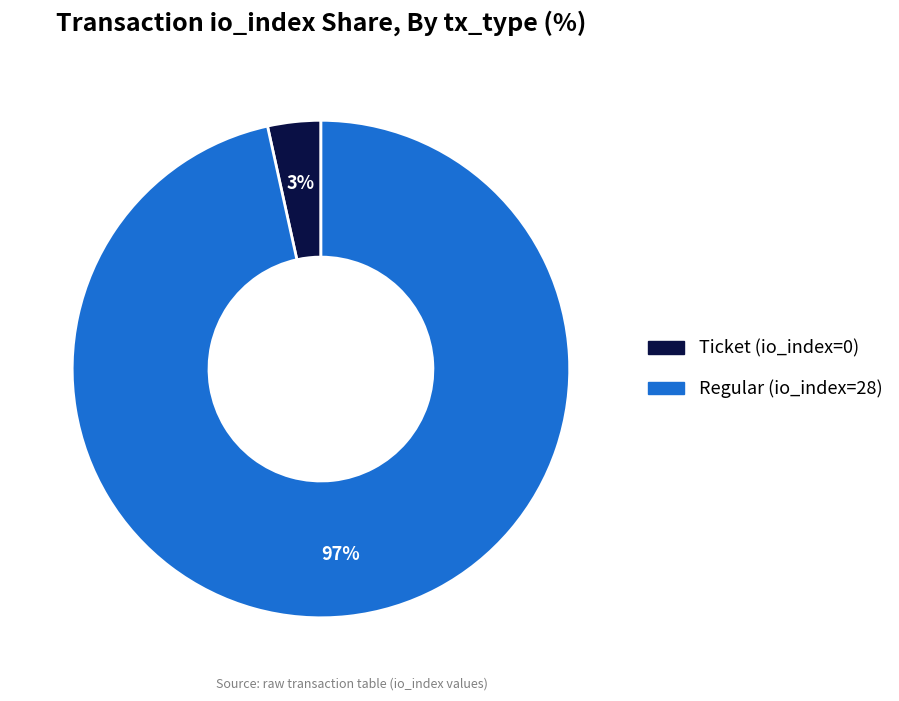

What is the largest slice in the pie chart?

Regular (io_index=28)